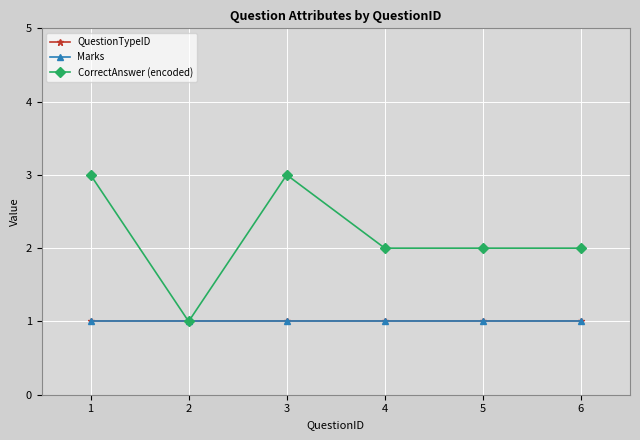

Is this an area chart (filled region under the line)?

No